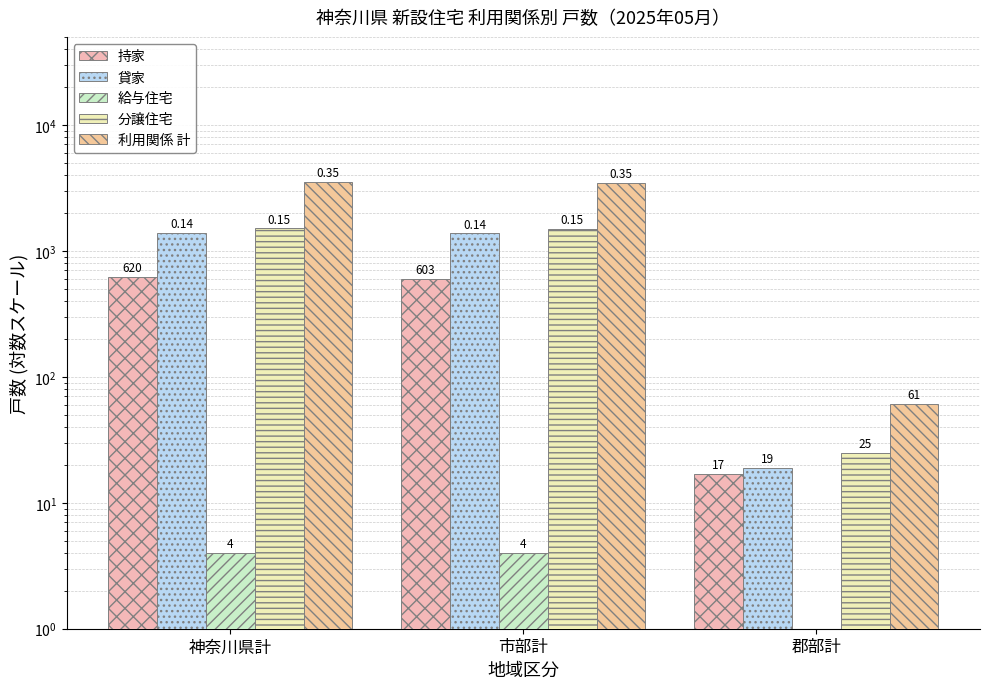

At which label does 持家 reach its minimum?

郡部計